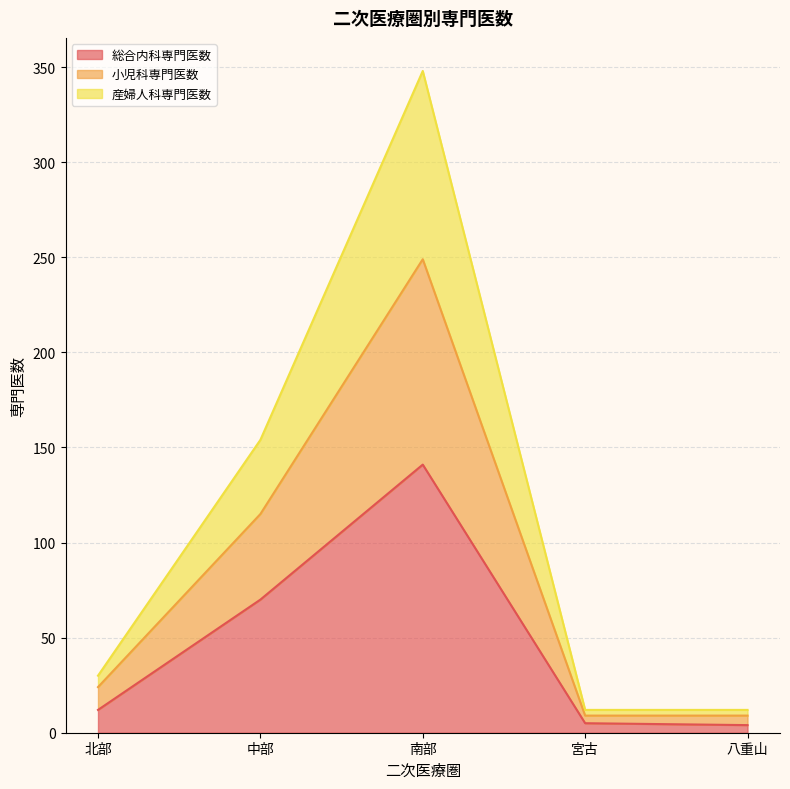

True or false: 産婦人科専門医数 and 小児科専門医数 intersect in this chart.

False